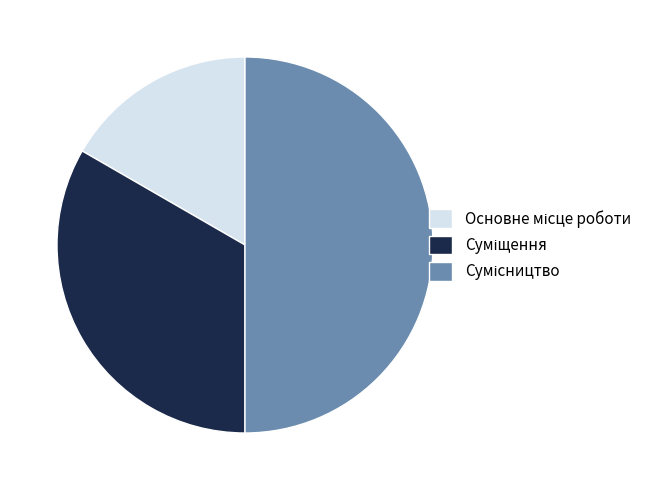

The Основне місце роботи slice represents 17% of the pie. True or false?

True